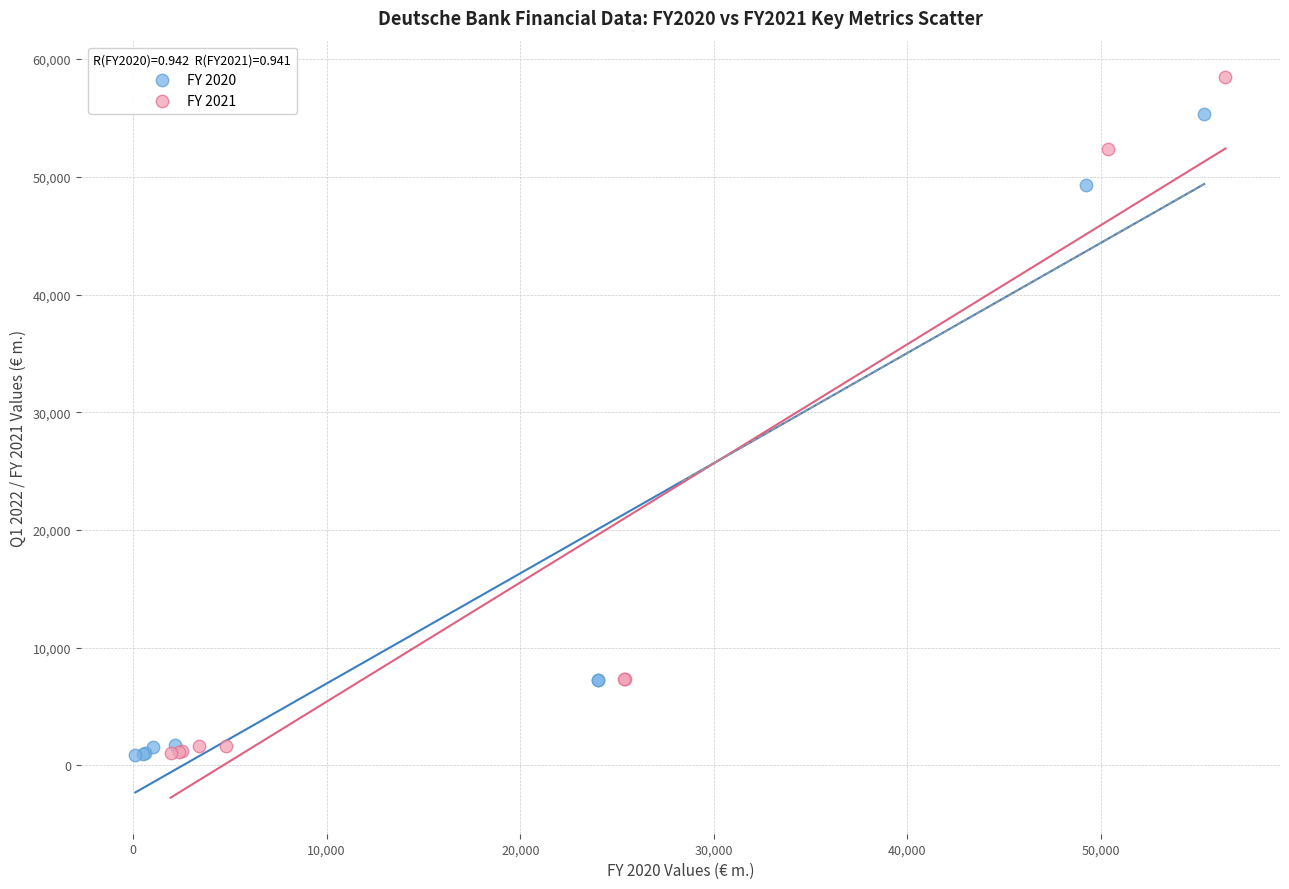

Which series has the widest spread of Y values?

FY 2021